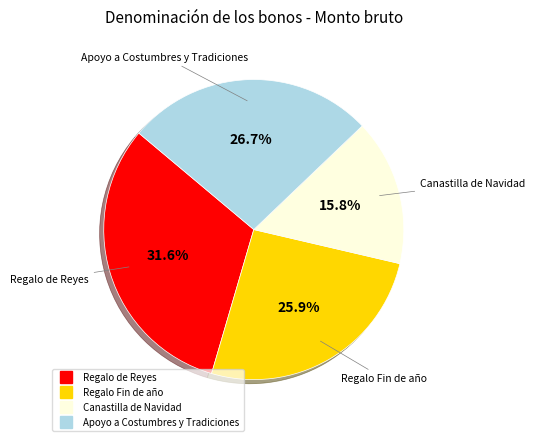

To the nearest percent, what is the average slice percentage?

25%